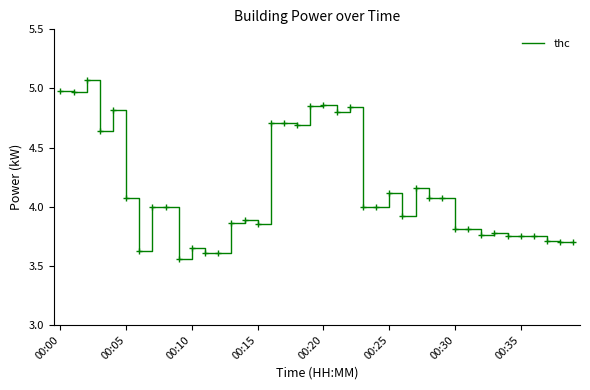

What is the difference between the maximum and minimum values?

1.5